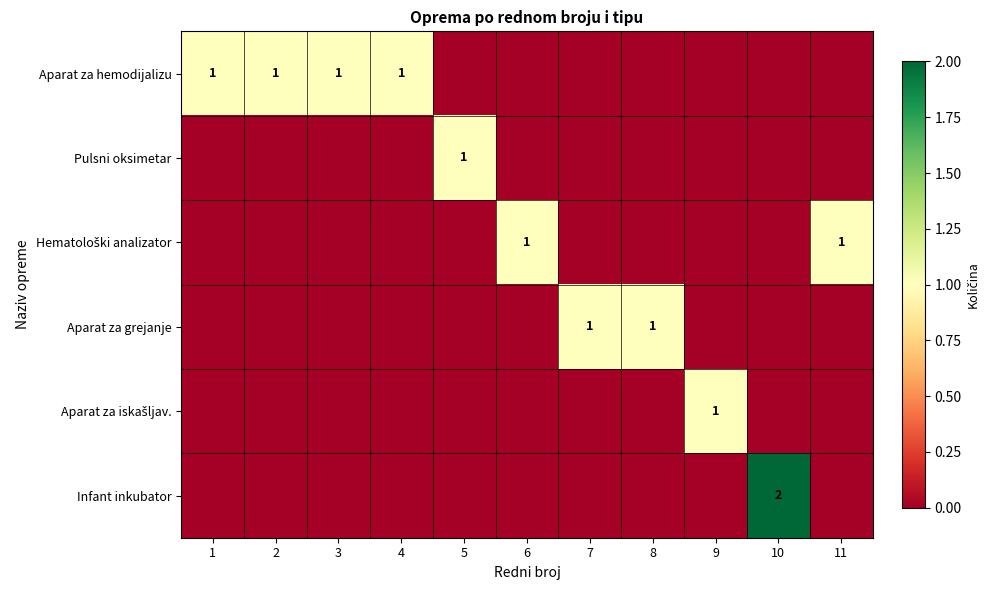

Is it true that Aparat za hemodijalizu equals 1 at 1?

True